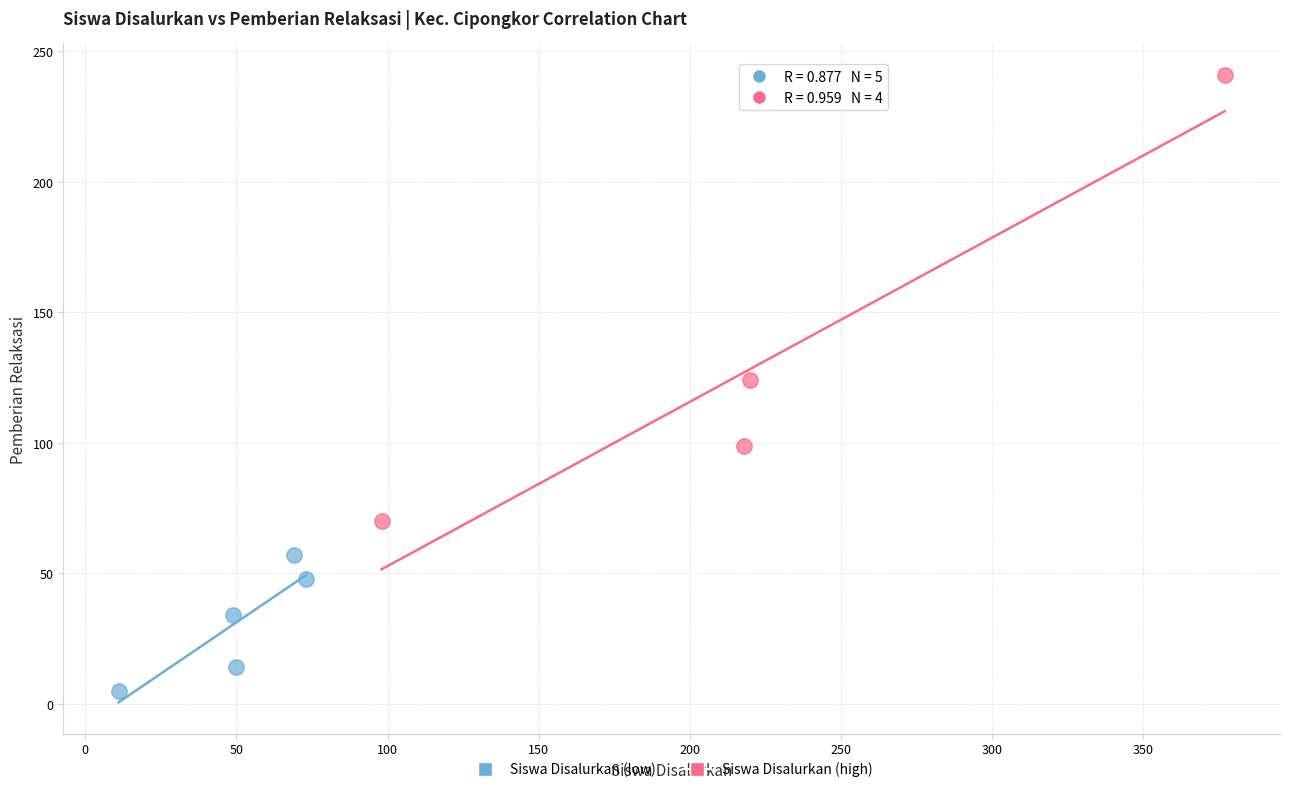

Which series contains the lowest Y value?

Siswa Disalurkan (low)